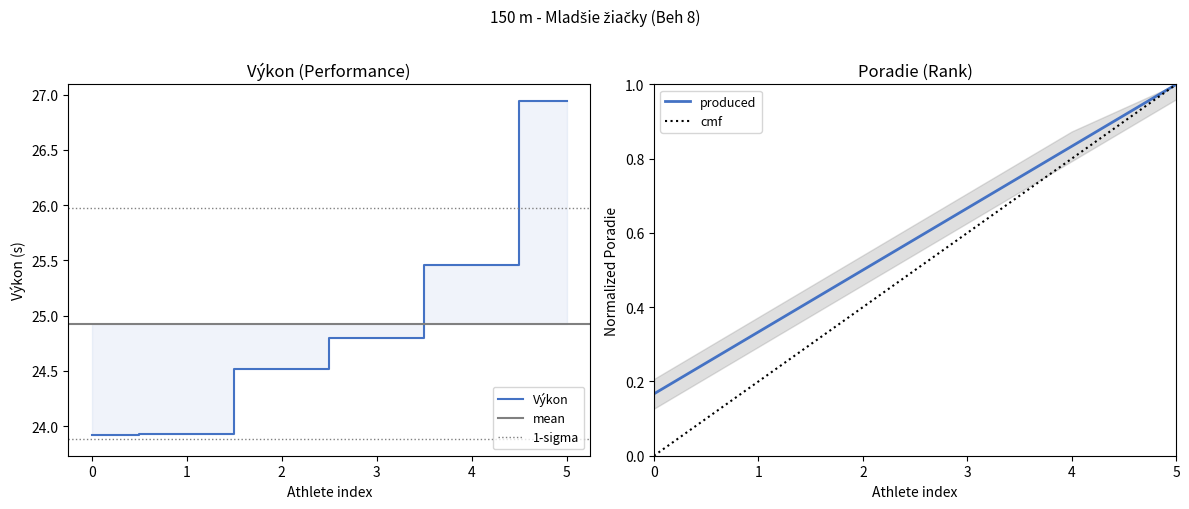

The Výkon series shows 40.0 at 5. True or false?

False